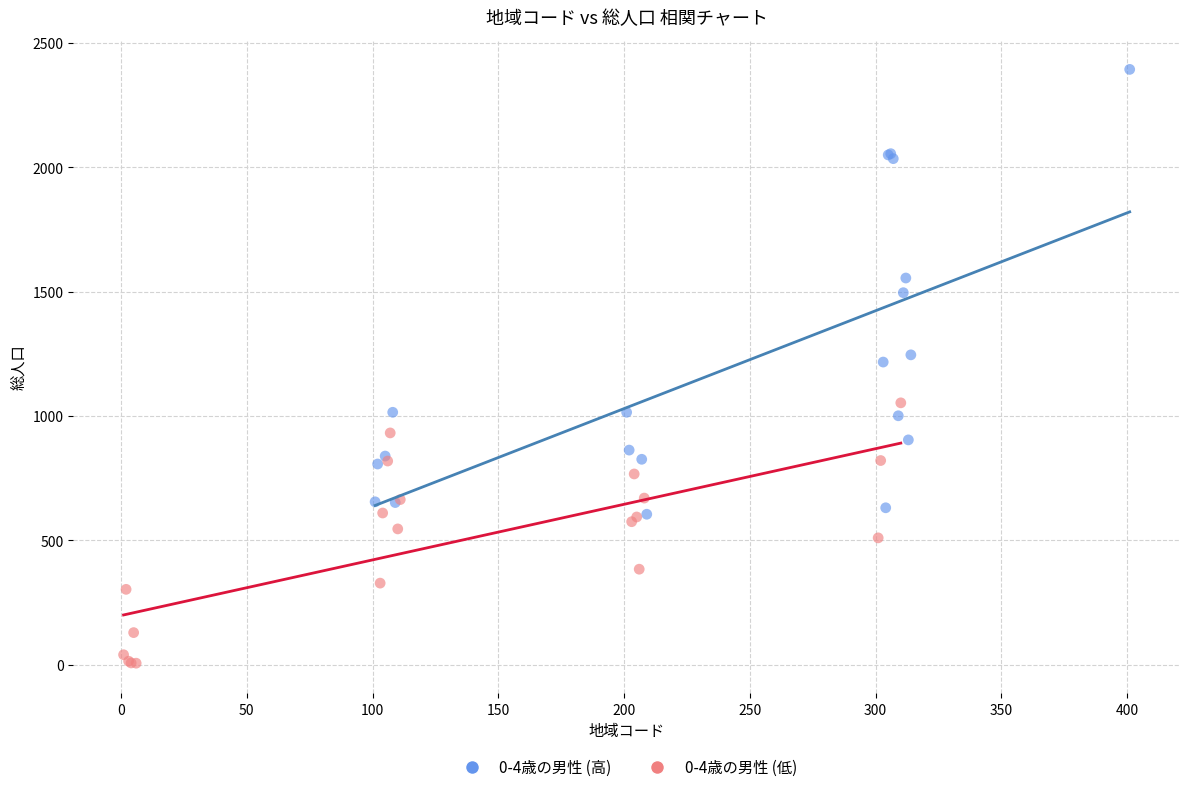

Which series contains the highest Y value?

0-4歳の男性 (高)